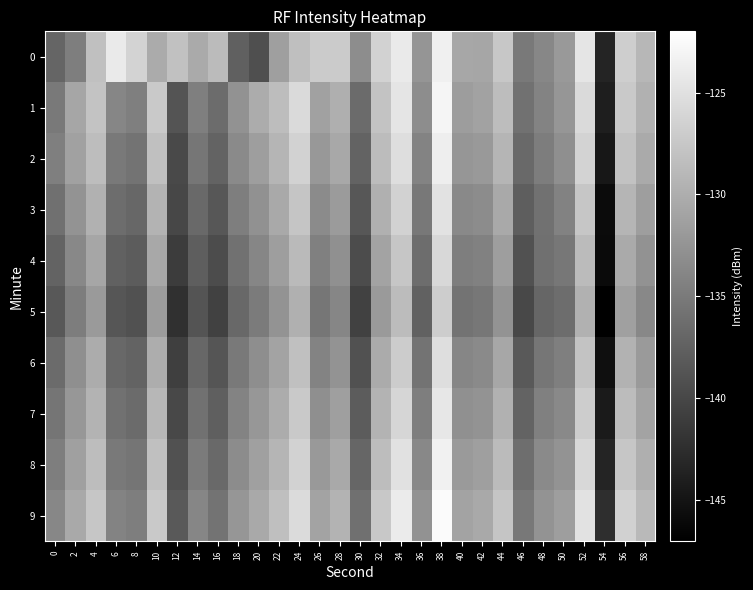

Reading left to right, transcribe all the data shown in this chart.

0: 0=-137.1	2=-134.7	4=-128.2	6=-124.1	8=-126.3	10=-130.2	12=-128.1	14=-130.4	16=-128.6	18=-137.6	20=-139.3	22=-131.4	24=-128.3	26=-127.2	28=-127.1	30=-133.2	32=-126.4	34=-124.1	36=-132.4	38=-123.6	40=-130.6	42=-130.8	44=-127.5	46=-135.2	48=-133.7	50=-132.0	52=-124.5	54=-143.4	56=-126.8	58=-129.1
1: 0=-135.1	2=-130.7	4=-127.9	6=-133.9	8=-134.6	10=-127.3	12=-138.8	14=-134.6	16=-136.4	18=-132.7	20=-130.1	22=-128.5	24=-125.7	26=-131.2	28=-129.9	30=-136.5	32=-127.9	34=-124.6	36=-133.2	38=-123.0	40=-131.7	42=-131.1	44=-128.5	46=-135.8	48=-134.0	50=-132.3	52=-125.7	54=-144.0	56=-127.3	58=-129.7
2: 0=-134.6	2=-131.2	4=-128.5	6=-135.1	8=-135.7	10=-128.2	12=-139.7	14=-135.5	16=-137.2	18=-133.5	20=-131.6	22=-129.2	24=-126.5	26=-132.1	28=-130.6	30=-137.2	32=-128.6	34=-125.2	36=-134.0	38=-123.7	40=-132.3	42=-132.0	44=-129.2	46=-136.6	48=-134.8	50=-133.0	52=-126.3	54=-144.7	56=-128.0	58=-130.3
3: 0=-136.0	2=-132.6	4=-129.7	6=-136.3	8=-136.9	10=-129.5	12=-140.0	14=-136.7	16=-138.5	18=-134.7	20=-132.8	22=-130.5	24=-127.7	26=-133.3	28=-131.8	30=-138.5	32=-129.8	34=-126.5	36=-135.2	38=-124.9	40=-133.6	42=-133.2	44=-130.5	46=-137.8	48=-135.9	50=-134.2	52=-127.6	54=-145.9	56=-129.2	58=-131.6
4: 0=-137.2	2=-133.7	4=-130.8	6=-137.5	8=-138.0	10=-130.6	12=-141.1	14=-137.8	16=-139.6	18=-135.8	20=-133.9	22=-131.6	24=-128.8	26=-134.5	28=-132.9	30=-139.6	32=-130.9	34=-127.6	36=-136.3	38=-125.9	40=-134.7	42=-134.3	44=-131.6	46=-138.9	48=-136.0	50=-135.3	52=-128.7	54=-146.0	56=-130.3	58=-132.7
5: 0=-138.3	2=-134.8	4=-131.9	6=-138.6	8=-139.0	10=-131.7	12=-142.2	14=-138.8	16=-140.6	18=-136.8	20=-134.9	22=-132.6	24=-129.8	26=-135.5	28=-133.9	30=-140.6	32=-131.9	34=-128.6	36=-137.3	38=-126.9	40=-135.7	42=-135.3	44=-132.6	46=-139.9	48=-137.0	50=-136.3	52=-129.7	54=-147.0	56=-131.3	58=-133.7
6: 0=-136.5	2=-133.0	4=-130.1	6=-136.8	8=-137.2	10=-130.0	12=-140.8	14=-136.9	16=-138.7	18=-135.0	20=-133.1	22=-131.0	24=-128.2	26=-134.0	28=-132.5	30=-139.0	32=-130.2	34=-127.0	36=-135.7	38=-125.2	40=-133.9	42=-133.5	44=-130.7	46=-138.2	48=-135.5	50=-134.6	52=-127.9	54=-145.5	56=-129.6	58=-131.9
7: 0=-135.6	2=-132.2	4=-129.3	6=-135.9	8=-136.5	10=-129.1	12=-139.9	14=-135.9	16=-137.7	18=-134.1	20=-132.2	22=-130.1	24=-127.3	26=-133.0	28=-131.5	30=-138.0	32=-129.3	34=-126.0	36=-134.7	38=-124.3	40=-132.9	42=-132.5	44=-129.7	46=-137.2	48=-134.5	50=-133.6	52=-126.9	54=-144.5	56=-128.6	58=-130.9
8: 0=-134.7	2=-131.3	4=-128.5	6=-135.0	8=-135.6	10=-128.2	12=-139.0	14=-134.9	16=-136.7	18=-133.2	20=-131.3	22=-129.2	24=-126.5	26=-132.0	28=-130.5	30=-137.0	32=-128.5	34=-125.0	36=-133.7	38=-123.5	40=-131.9	42=-131.5	44=-128.7	46=-136.2	48=-133.5	50=-132.6	52=-125.9	54=-143.5	56=-127.6	58=-129.9
9: 0=-133.8	2=-130.5	4=-127.6	6=-134.1	8=-134.7	10=-127.3	12=-138.1	14=-133.9	16=-135.7	18=-132.3	20=-130.5	22=-128.3	24=-125.6	26=-131.0	28=-129.5	30=-136.0	32=-127.5	34=-124.0	36=-132.7	38=-122.5	40=-130.9	42=-130.5	44=-127.7	46=-135.2	48=-132.5	50=-131.6	52=-124.9	54=-142.5	56=-126.6	58=-128.9